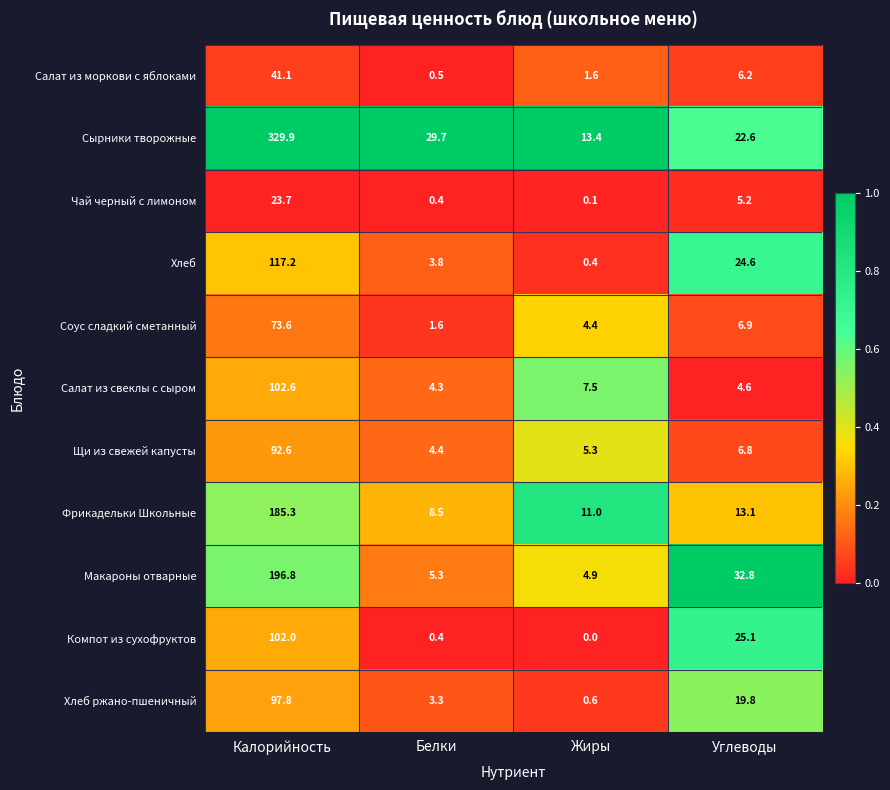

Rank the series by their maximum value, from lowest to highest.

Чай черный с лимоном, Салат из моркови с яблоками, Соус сладкий сметанный, Щи из свежей капусты, Хлеб ржано-пшеничный, Компот из сухофруктов, Салат из свеклы с сыром, Хлеб, Фрикадельки Школьные, Макароны отварные, Сырники творожные